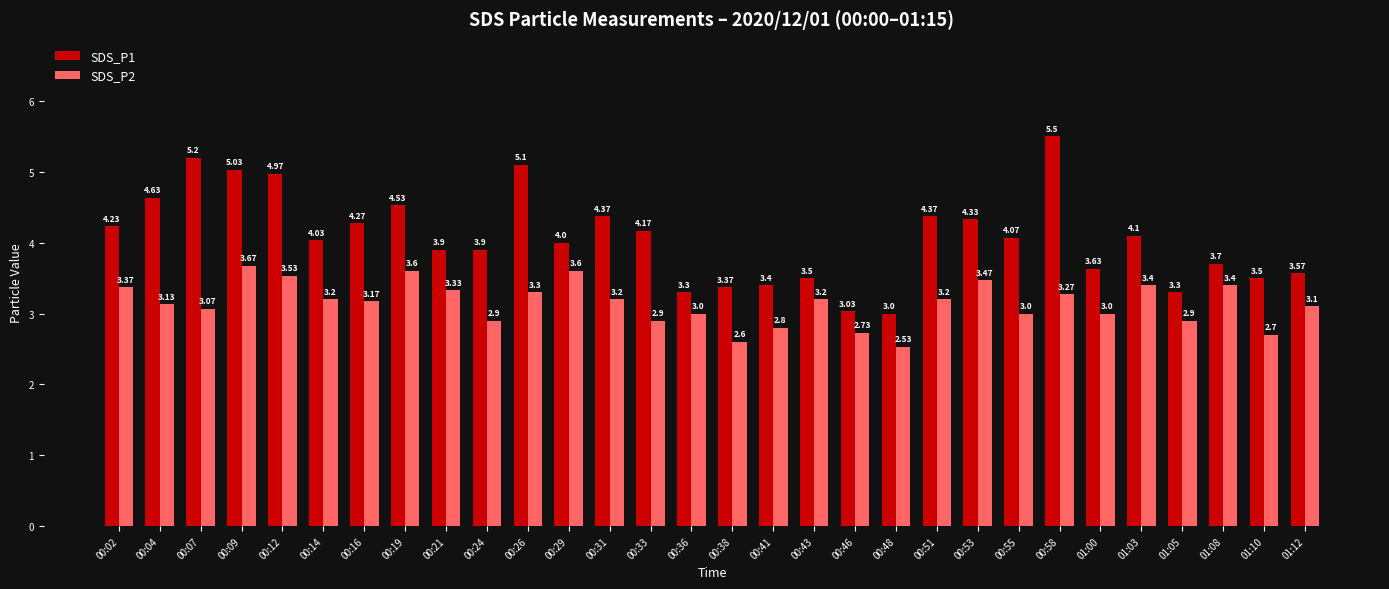

What is the sum of all SDS_P1 values?

122.0